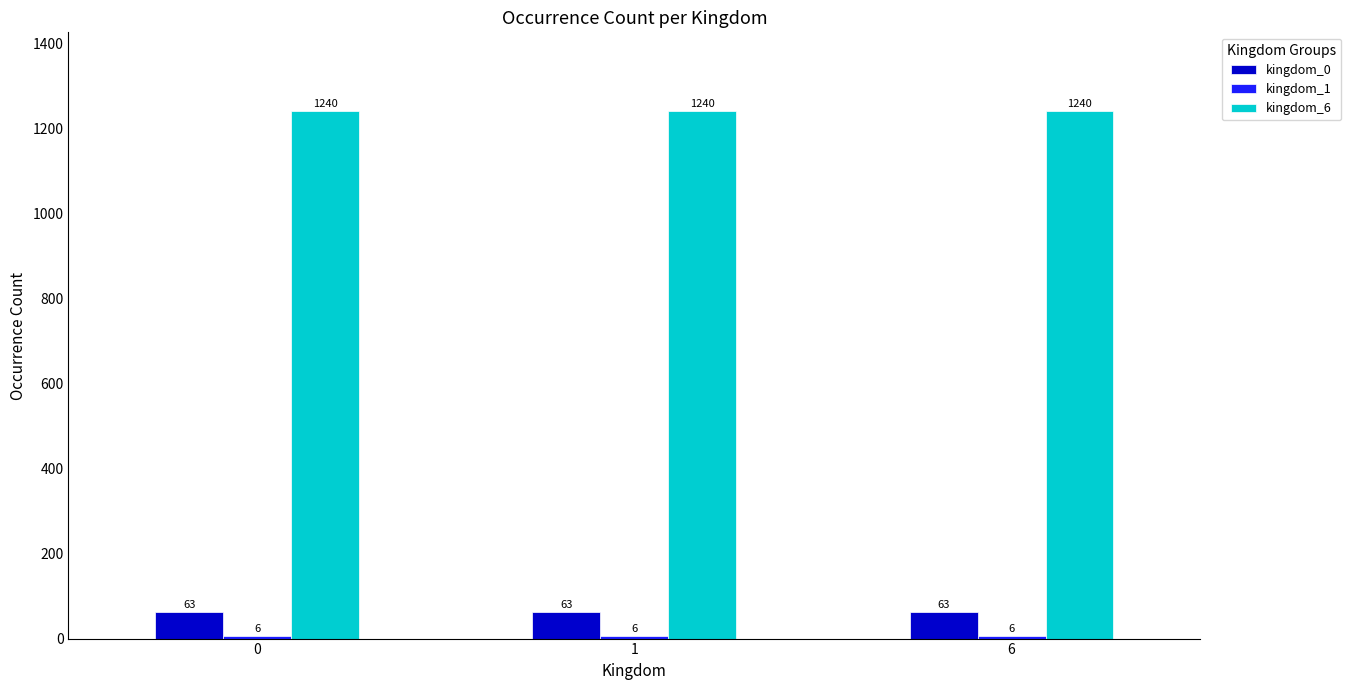

Is it true that kingdom_6 equals 1240 at 1?

True